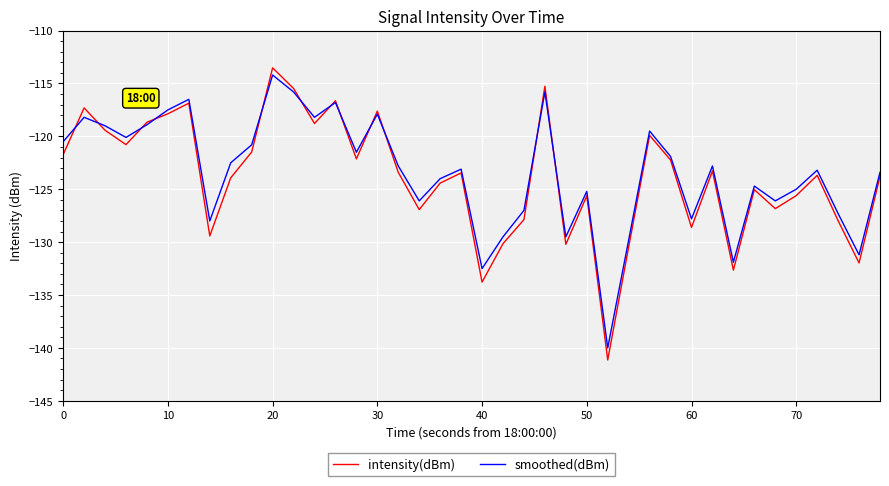

How many lines are shown in the chart?

2